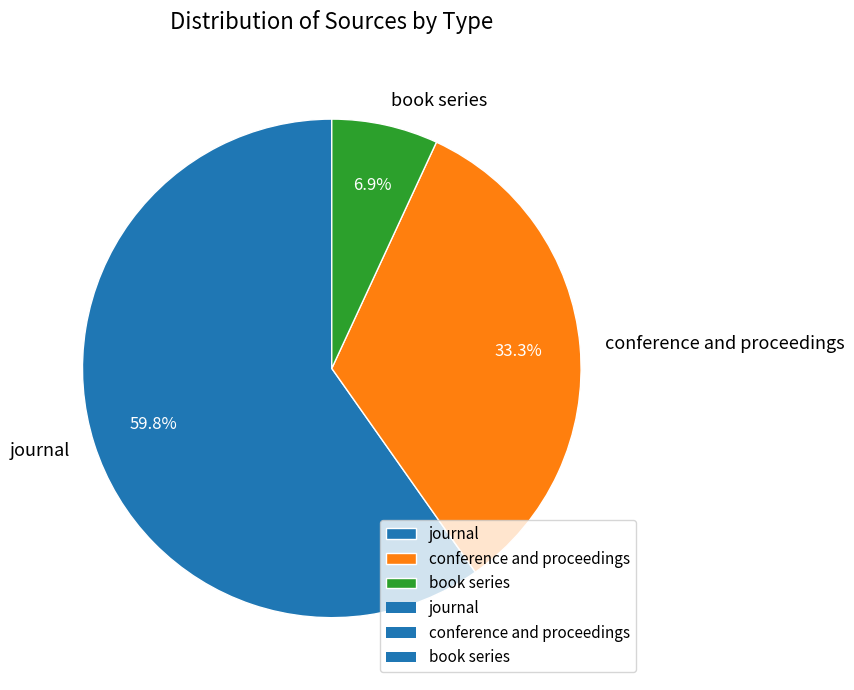

True or false: journal accounts for 74% of the total.

False